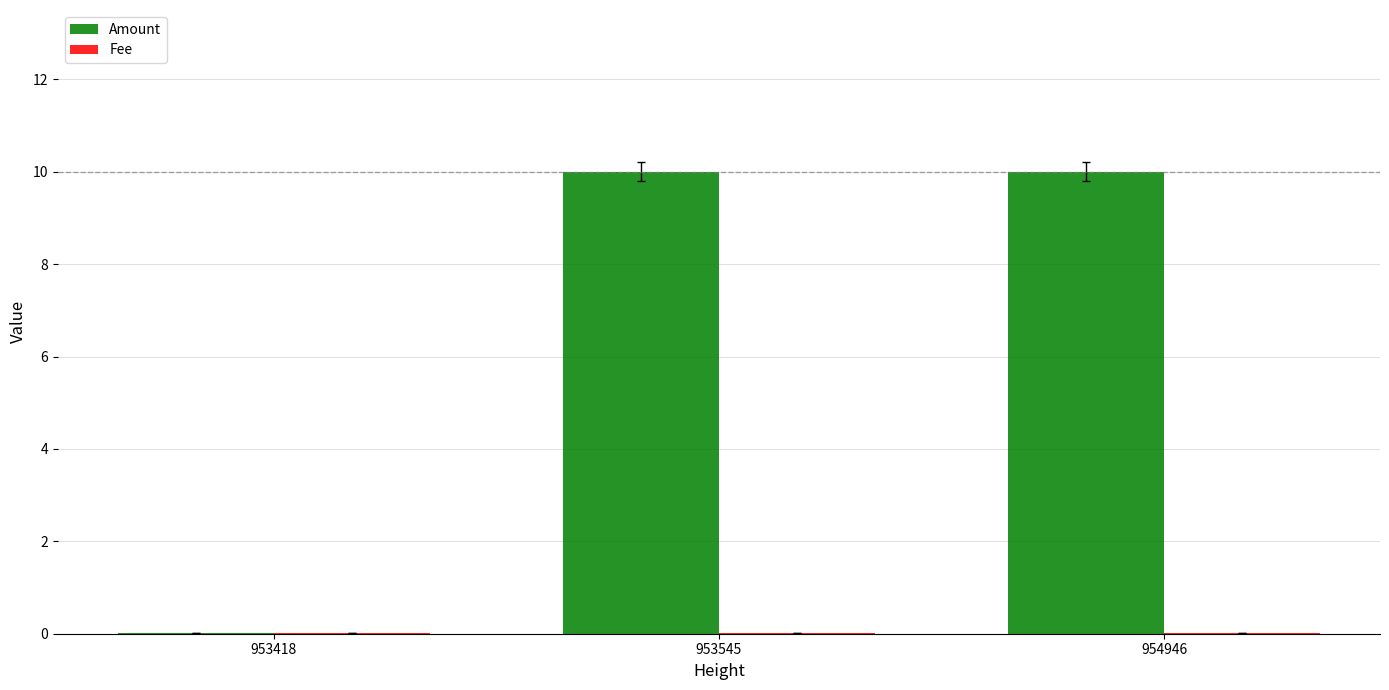

Which series has the largest total across all categories?

Amount